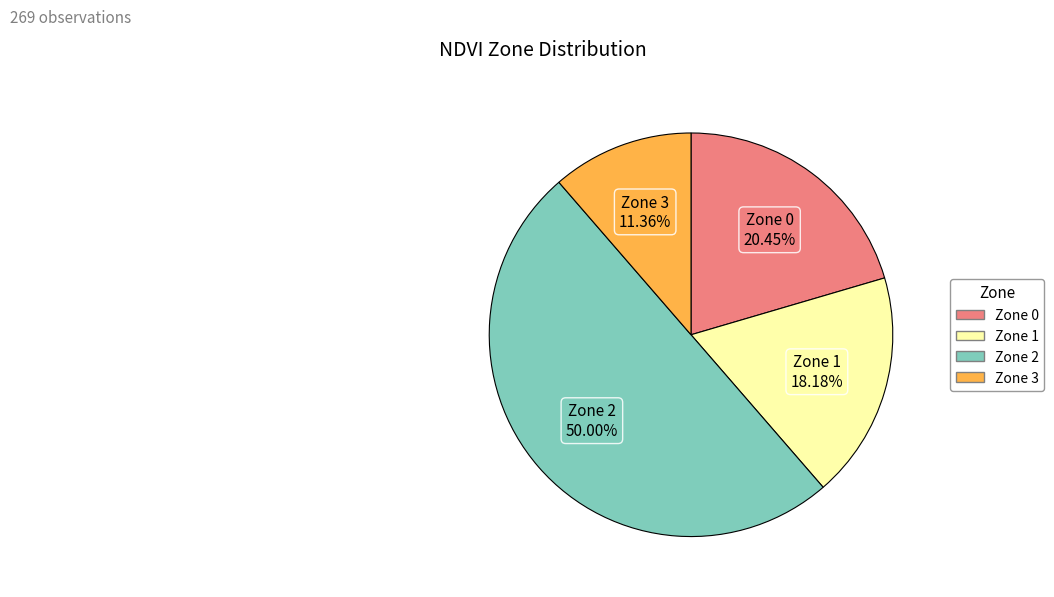

To the nearest percent, what is the difference between the Zone 0 and Zone 2 slice percentages?

30%